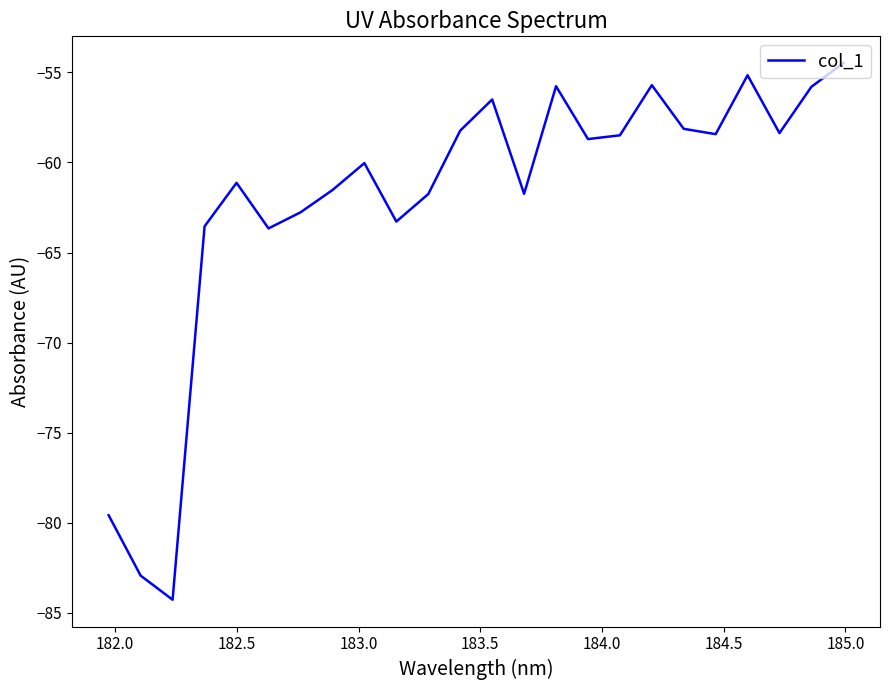

What is the difference between the maximum and minimum values?

29.8